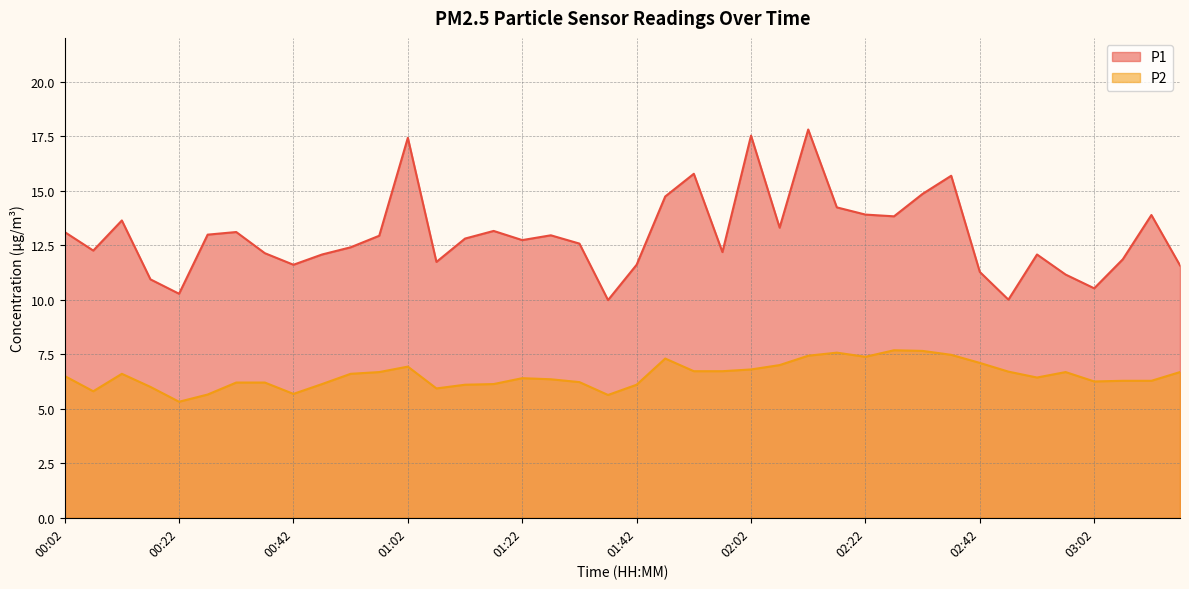

Reading left to right, transcribe all the data shown in this chart.

P1: 13.1	12.2	13.6	10.9	10.3	13.0	13.1	12.1	11.6	12.1	12.4	12.9	17.4	11.7	12.8	13.2	12.7	12.9	12.6	10.0	11.6	14.7	15.8	12.2	17.5	13.3	17.8	14.2	13.9	13.8	14.8	15.7	11.3	10.0	12.1	11.2	10.5	11.8	13.9	11.6
P2: 6.5	5.8	6.6	6.0	5.3	5.7	6.2	6.2	5.7	6.1	6.6	6.7	6.9	5.9	6.1	6.1	6.4	6.3	6.2	5.6	6.1	7.3	6.7	6.7	6.8	7.0	7.4	7.6	7.4	7.7	7.7	7.5	7.1	6.7	6.4	6.7	6.2	6.3	6.3	6.7